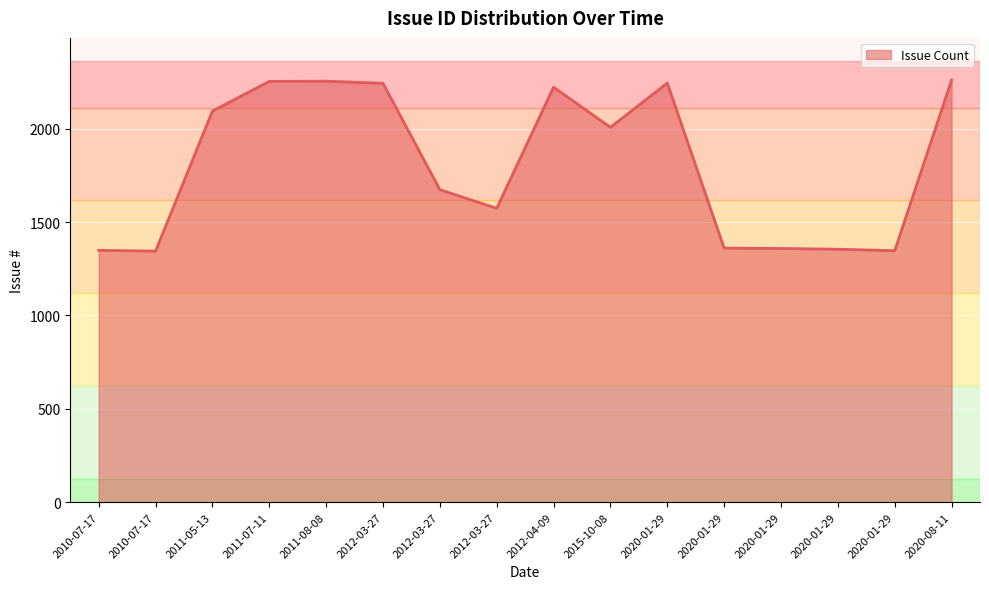

Which label corresponds to the smallest value in the chart?

2010-07-17